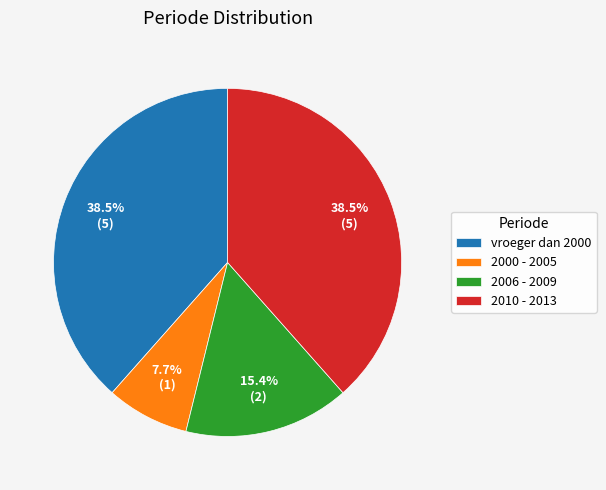

Does any single category account for the majority?

No